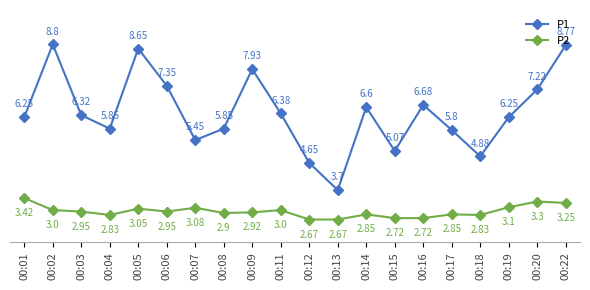

What is the difference between the second highest and second lowest values in the P1 series?

4.1